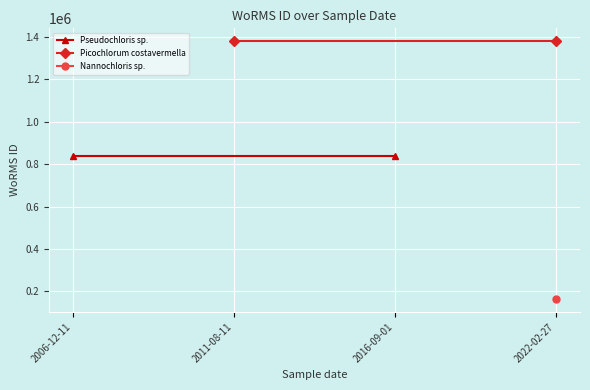

What is the label of the 2nd point from the left?

2011-08-11